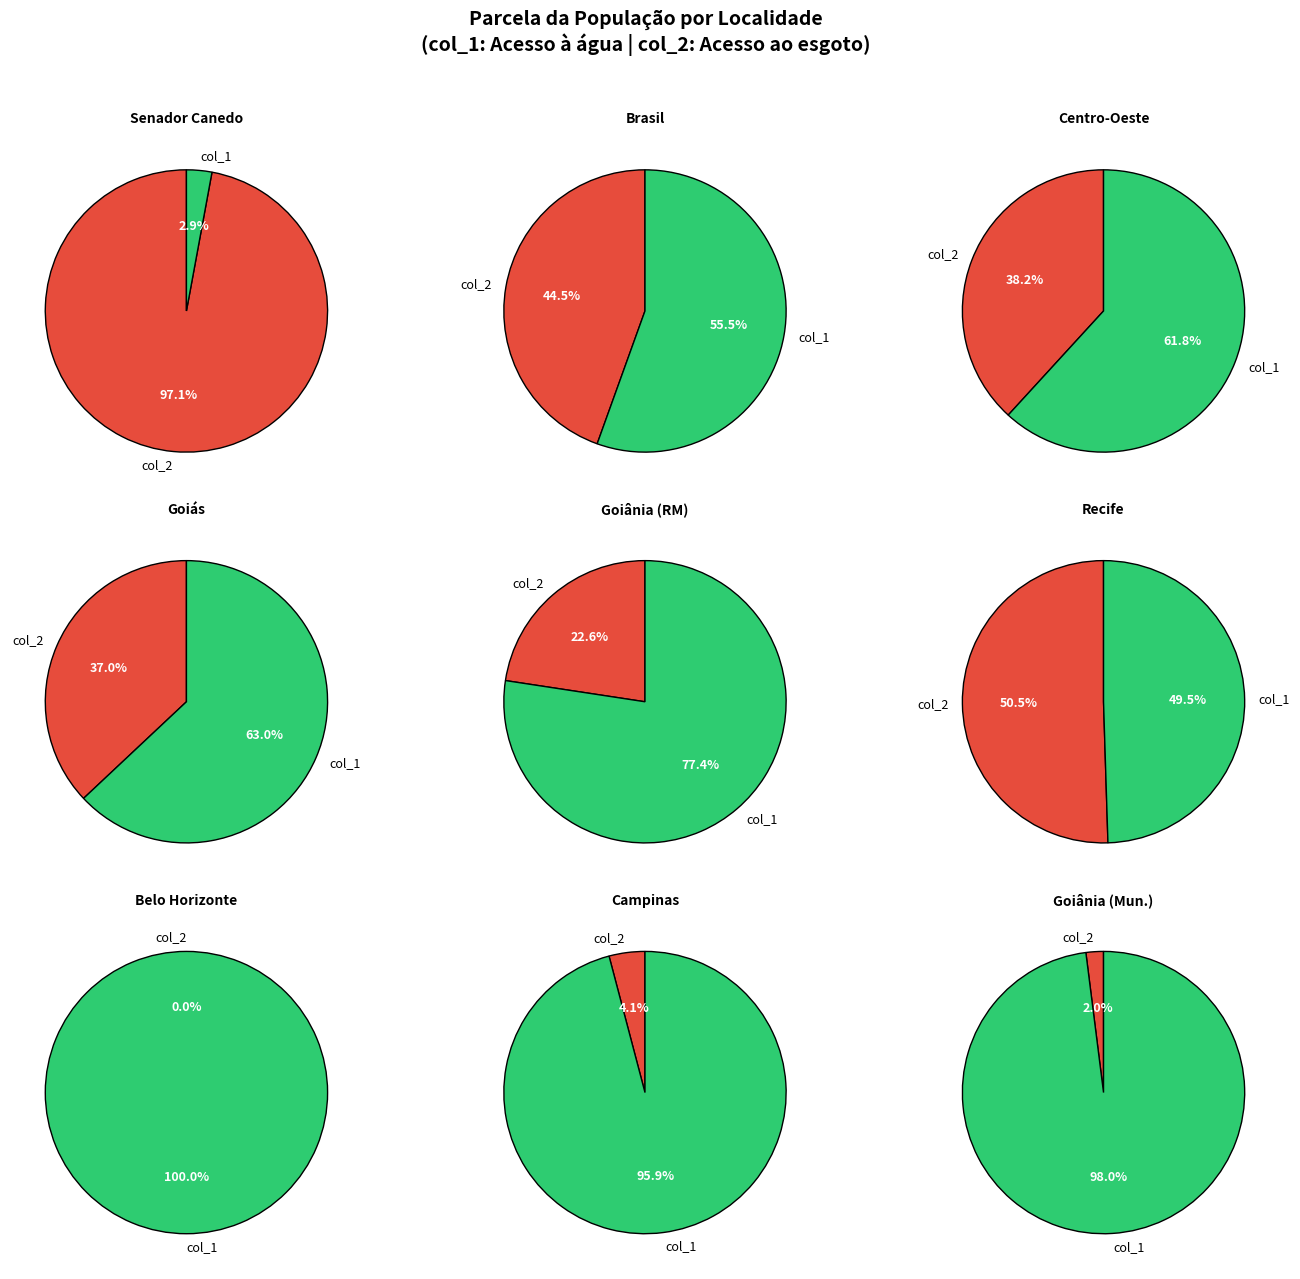

Combined, do 3 and 7 account for over 50%?

No